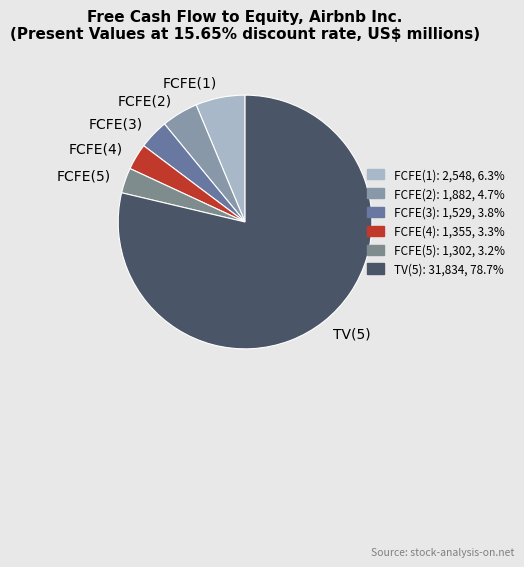

Combined, do FCFE(3) and FCFE(1) account for over 50%?

No